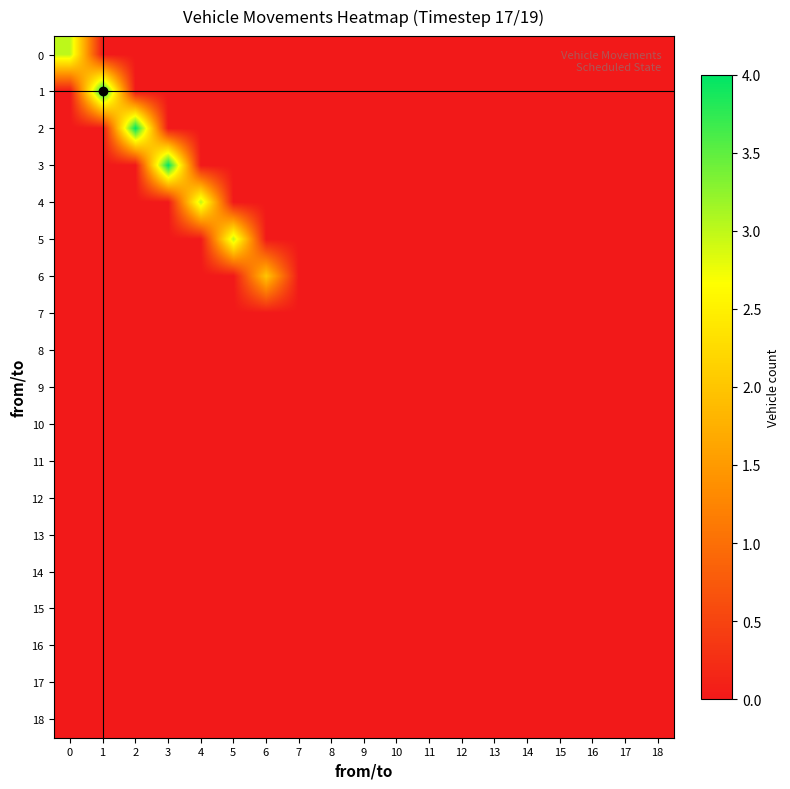

Reading left to right, extract all data points from this chart.

0: 0=3	1=0	2=0	3=0	4=0	5=0	6=0	7=0	8=0	9=0	10=0	11=0	12=0	13=0	14=0	15=0	16=0	17=0	18=0
1: 0=0	1=4	2=0	3=0	4=0	5=0	6=0	7=0	8=0	9=0	10=0	11=0	12=0	13=0	14=0	15=0	16=0	17=0	18=0
2: 0=0	1=0	2=4	3=0	4=0	5=0	6=0	7=0	8=0	9=0	10=0	11=0	12=0	13=0	14=0	15=0	16=0	17=0	18=0
3: 0=0	1=0	2=0	3=4	4=0	5=0	6=0	7=0	8=0	9=0	10=0	11=0	12=0	13=0	14=0	15=0	16=0	17=0	18=0
4: 0=0	1=0	2=0	3=0	4=3	5=0	6=0	7=0	8=0	9=0	10=0	11=0	12=0	13=0	14=0	15=0	16=0	17=0	18=0
5: 0=0	1=0	2=0	3=0	4=0	5=3	6=0	7=0	8=0	9=0	10=0	11=0	12=0	13=0	14=0	15=0	16=0	17=0	18=0
6: 0=0	1=0	2=0	3=0	4=0	5=0	6=2	7=0	8=0	9=0	10=0	11=0	12=0	13=0	14=0	15=0	16=0	17=0	18=0
7: 0=0	1=0	2=0	3=0	4=0	5=0	6=0	7=0	8=0	9=0	10=0	11=0	12=0	13=0	14=0	15=0	16=0	17=0	18=0
8: 0=0	1=0	2=0	3=0	4=0	5=0	6=0	7=0	8=0	9=0	10=0	11=0	12=0	13=0	14=0	15=0	16=0	17=0	18=0
9: 0=0	1=0	2=0	3=0	4=0	5=0	6=0	7=0	8=0	9=0	10=0	11=0	12=0	13=0	14=0	15=0	16=0	17=0	18=0
10: 0=0	1=0	2=0	3=0	4=0	5=0	6=0	7=0	8=0	9=0	10=0	11=0	12=0	13=0	14=0	15=0	16=0	17=0	18=0
11: 0=0	1=0	2=0	3=0	4=0	5=0	6=0	7=0	8=0	9=0	10=0	11=0	12=0	13=0	14=0	15=0	16=0	17=0	18=0
12: 0=0	1=0	2=0	3=0	4=0	5=0	6=0	7=0	8=0	9=0	10=0	11=0	12=0	13=0	14=0	15=0	16=0	17=0	18=0
13: 0=0	1=0	2=0	3=0	4=0	5=0	6=0	7=0	8=0	9=0	10=0	11=0	12=0	13=0	14=0	15=0	16=0	17=0	18=0
14: 0=0	1=0	2=0	3=0	4=0	5=0	6=0	7=0	8=0	9=0	10=0	11=0	12=0	13=0	14=0	15=0	16=0	17=0	18=0
15: 0=0	1=0	2=0	3=0	4=0	5=0	6=0	7=0	8=0	9=0	10=0	11=0	12=0	13=0	14=0	15=0	16=0	17=0	18=0
16: 0=0	1=0	2=0	3=0	4=0	5=0	6=0	7=0	8=0	9=0	10=0	11=0	12=0	13=0	14=0	15=0	16=0	17=0	18=0
17: 0=0	1=0	2=0	3=0	4=0	5=0	6=0	7=0	8=0	9=0	10=0	11=0	12=0	13=0	14=0	15=0	16=0	17=0	18=0
18: 0=0	1=0	2=0	3=0	4=0	5=0	6=0	7=0	8=0	9=0	10=0	11=0	12=0	13=0	14=0	15=0	16=0	17=0	18=0